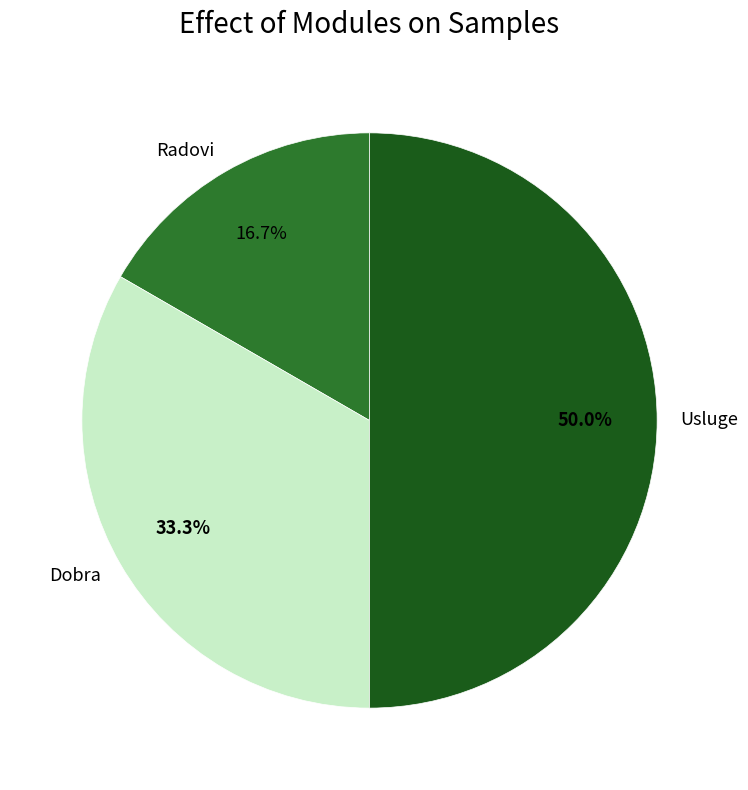

What percentage is NOT represented by Dobra?

66.7%